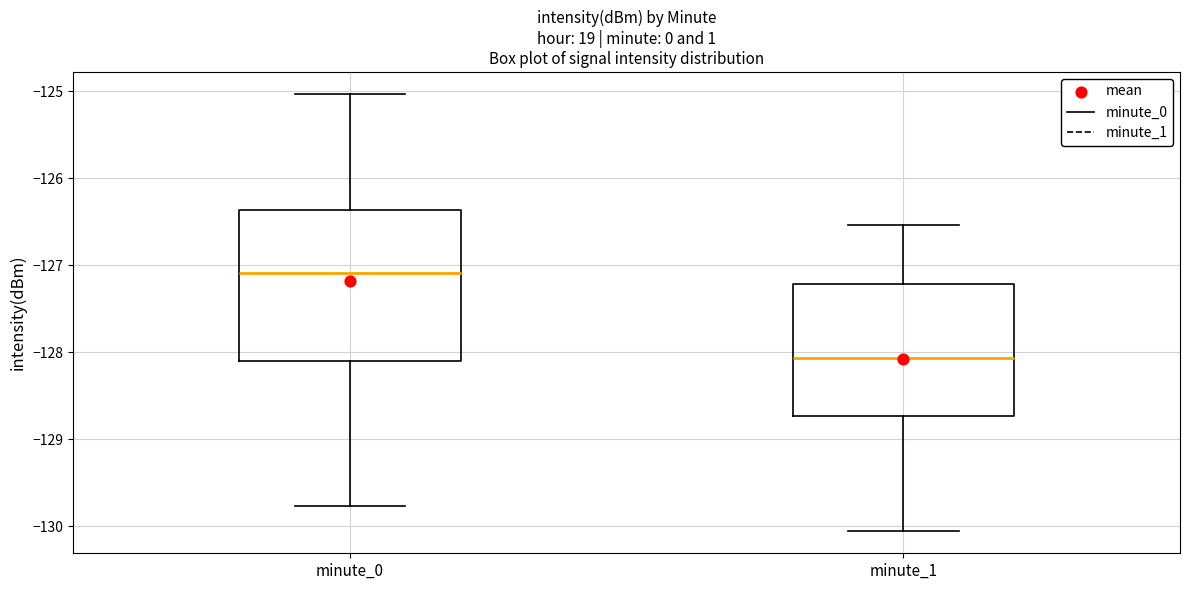

Where does the upper whisker of the box for minute_0 end on the y-axis? The values are not printed on the chart, so give them approximately, as read against the axis.

-125.0